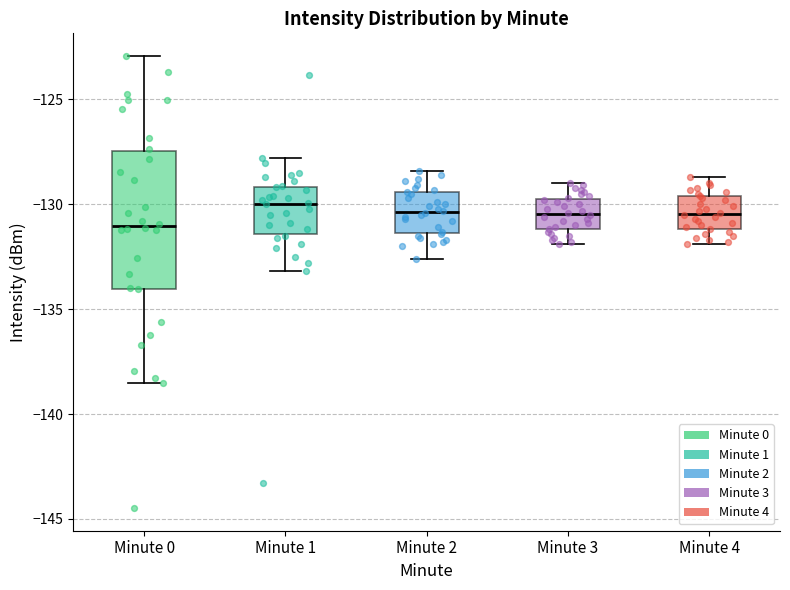

Which box has the lowest median line?

Minute 0